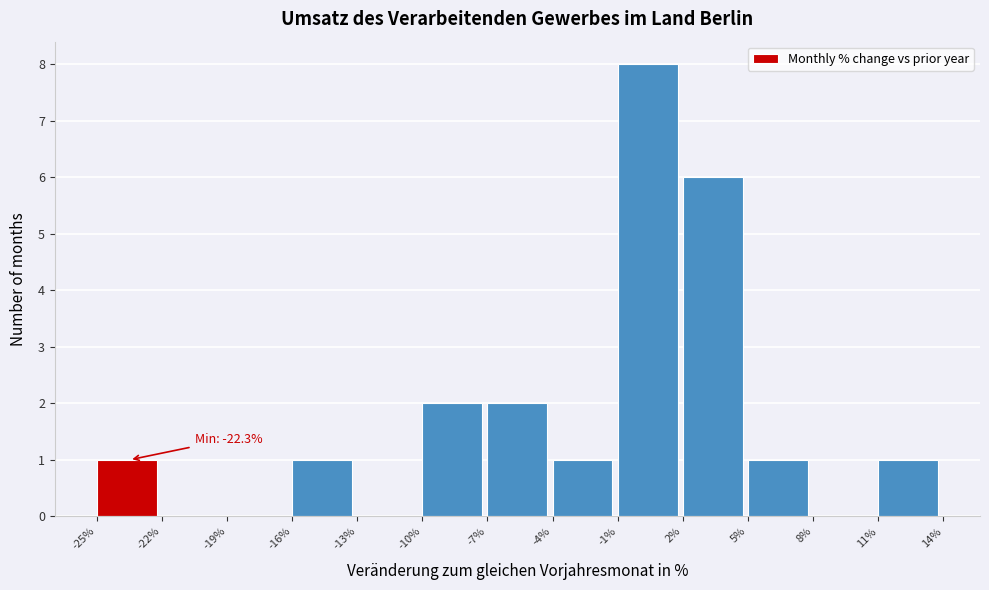

Which range on the x-axis has the tallest bar?

-1% to 2%